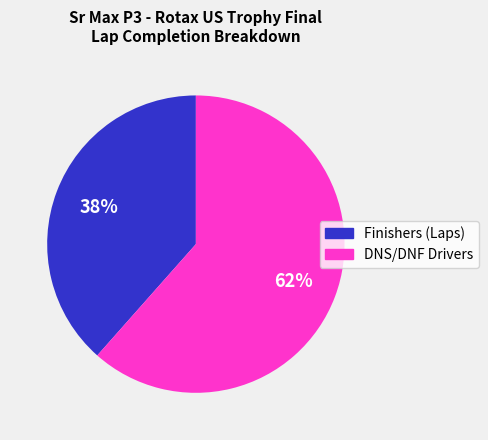

To the nearest percent, what is the average slice percentage?

50%